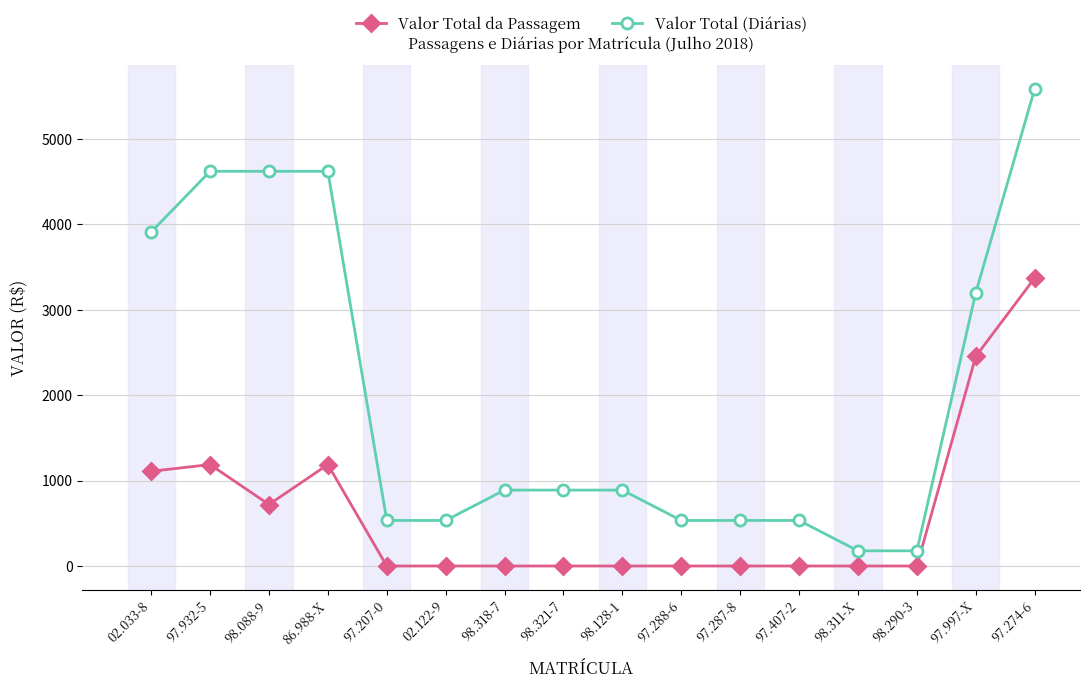

True or false: Valor Total (Diárias) and Valor Total da Passagem intersect in this chart.

False